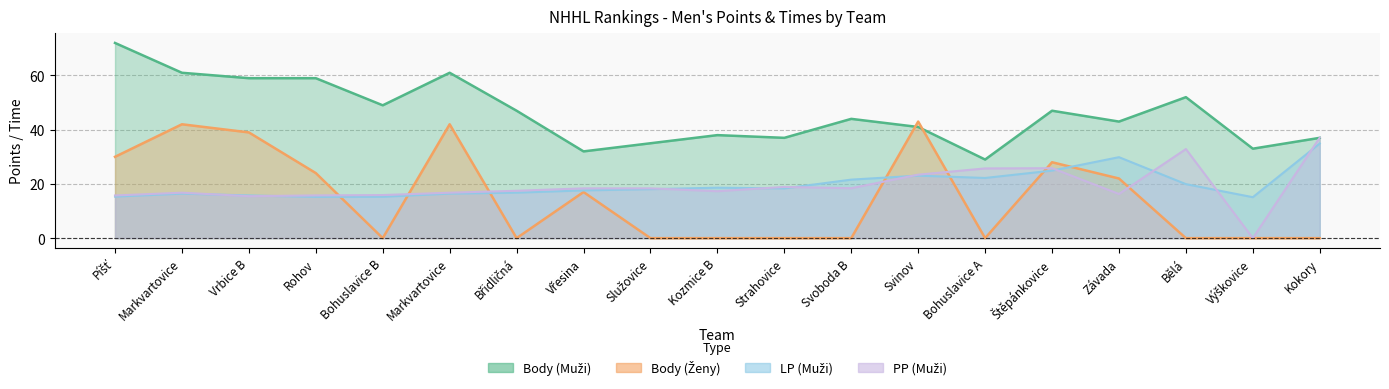

Where is the first local maximum for PP (Muži)?

Markvartovice